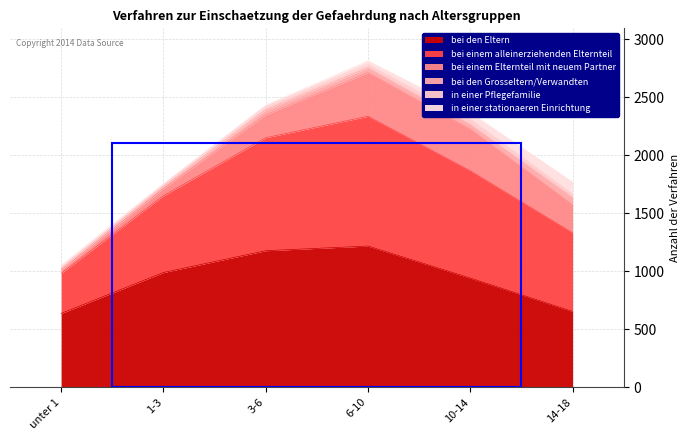

What is the approximate value of in einer stationaeren Einrichtung at unter 1?

14